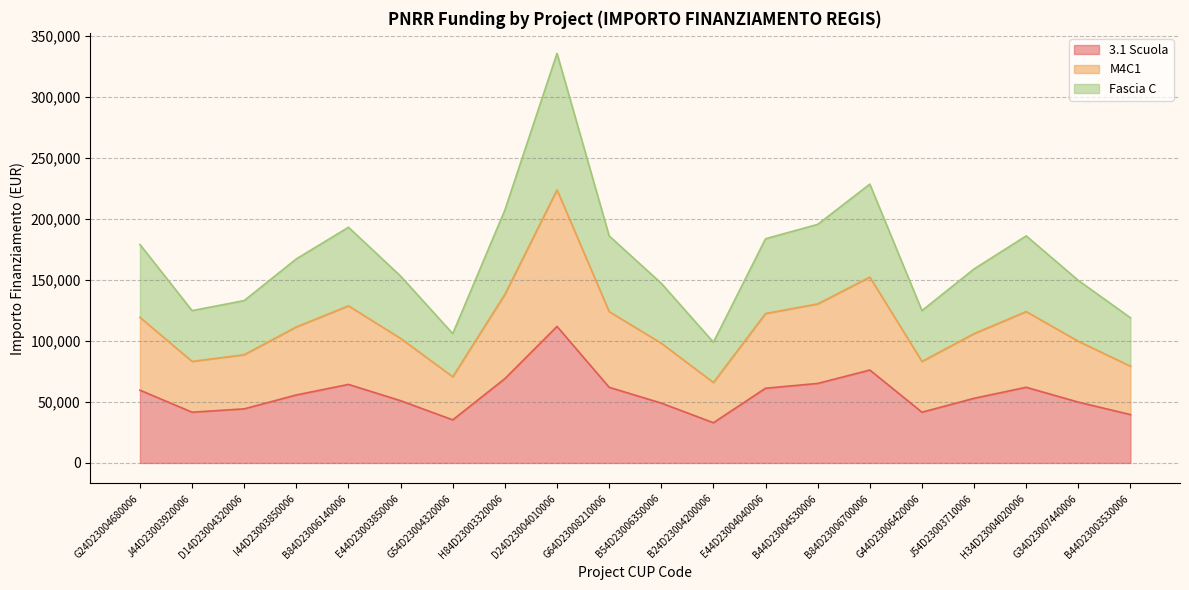

Rank the series by their average value, from lowest to highest.

3.1 Scuola, M4C1, Fascia C